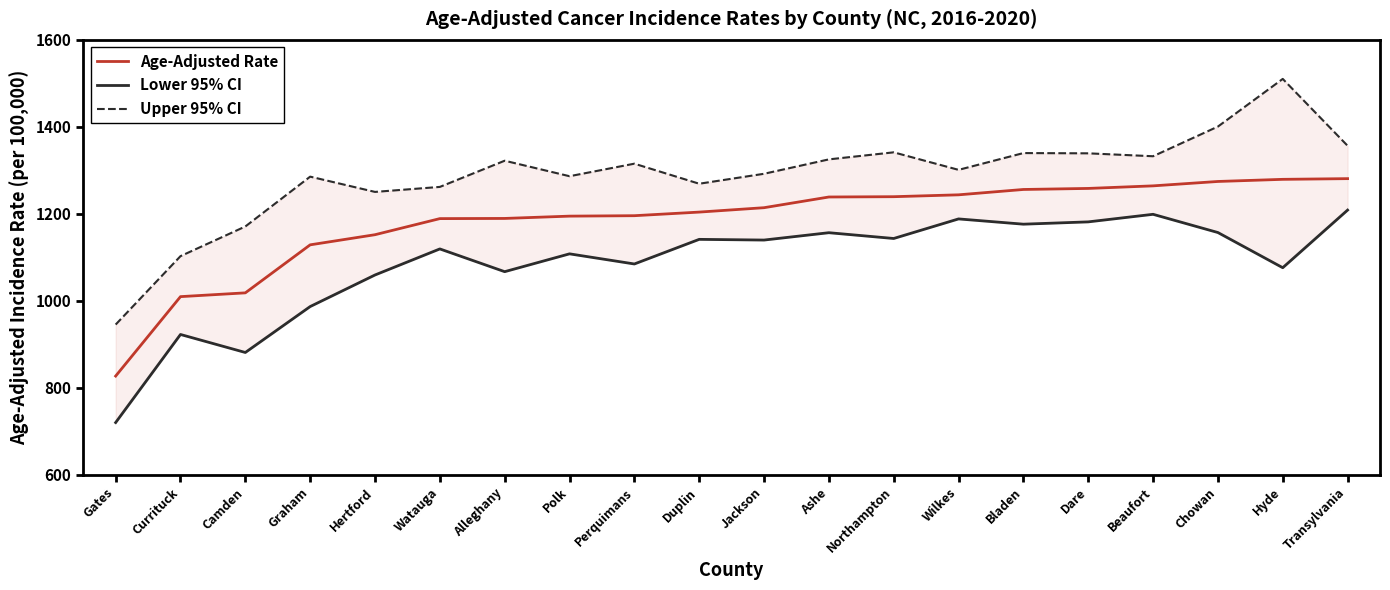

Which series changed the most between Currituck and Dare?

Lower 95% CI